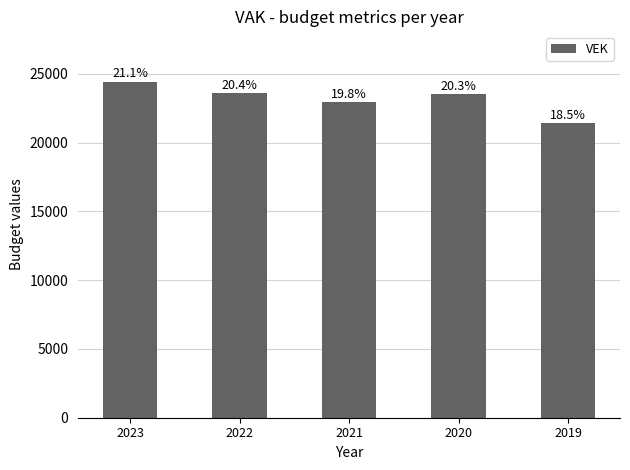

What is the difference between the values at 2022 and 2023?

823